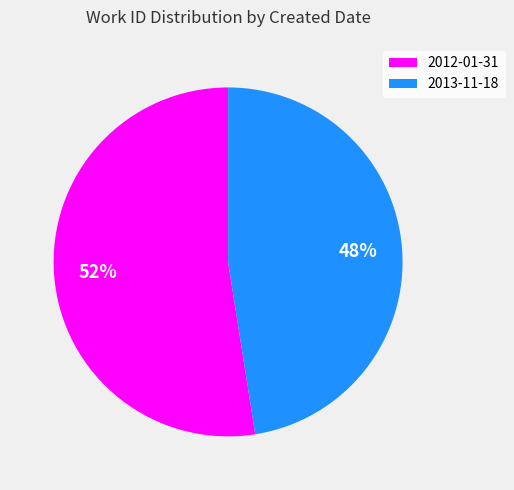

What is the ratio of the value at 2012-01-31 to the value at 2013-11-18?

1.1